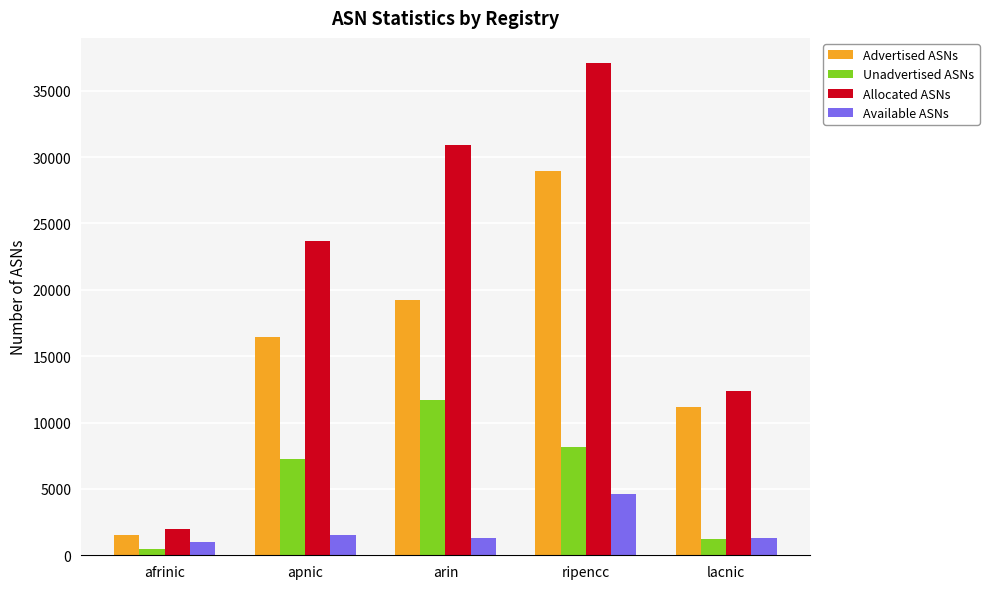

The value of Unadvertised ASNs at lacnic is 1233. True or false?

True